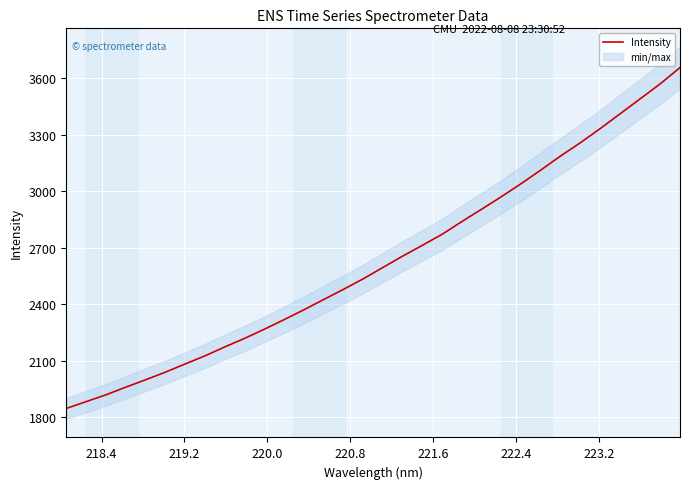

What is the maximum value for Intensity?

3656.8